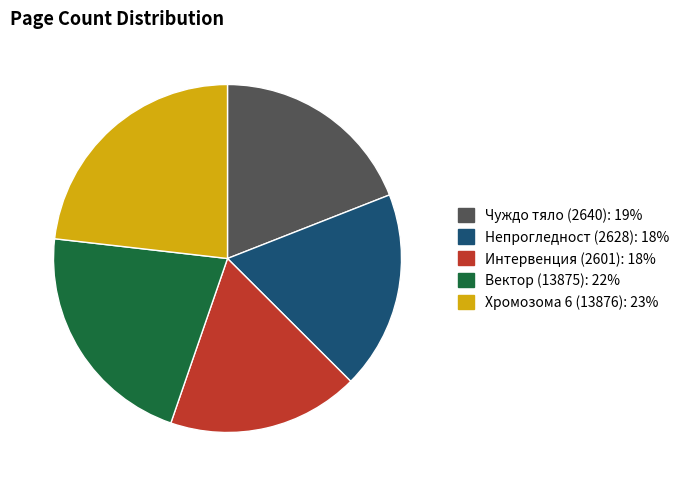

Approximately how many times larger is the value at Чуждо тяло (2640) compared to Вектор (13875)?

0.9